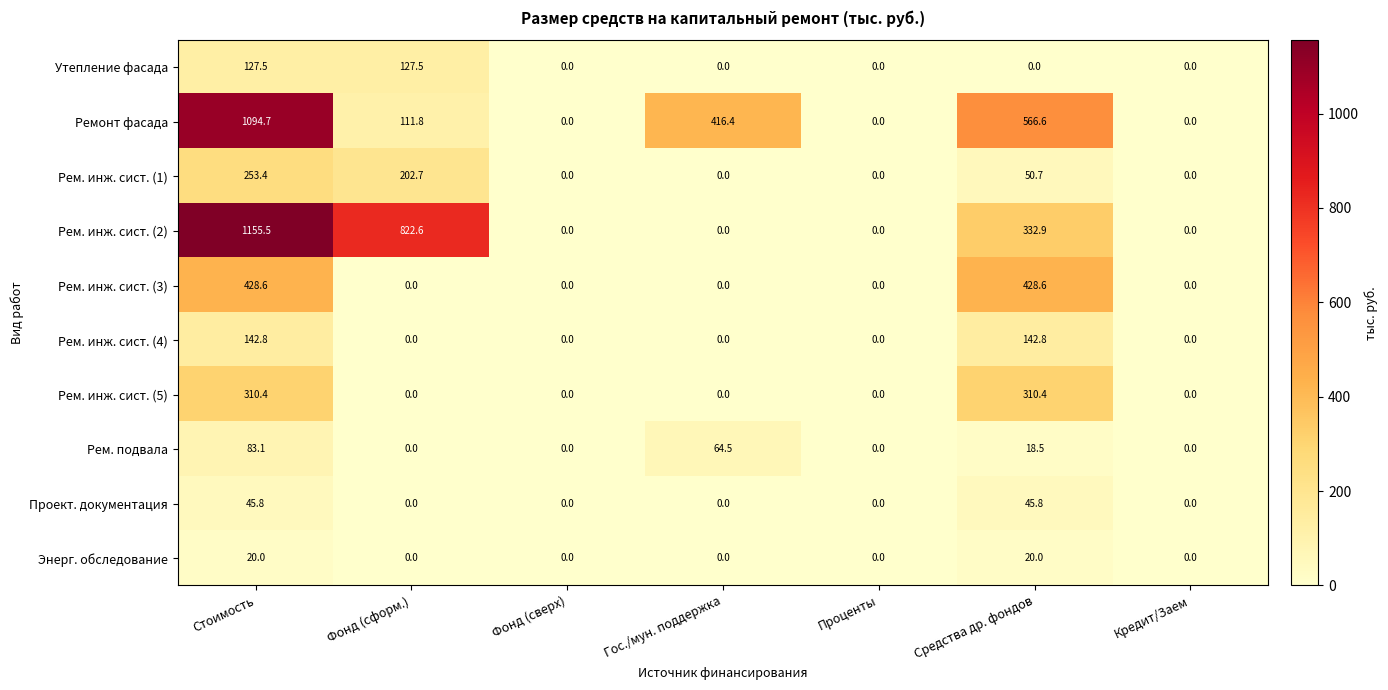

At which category is the sum across all series the highest?

Стоимость